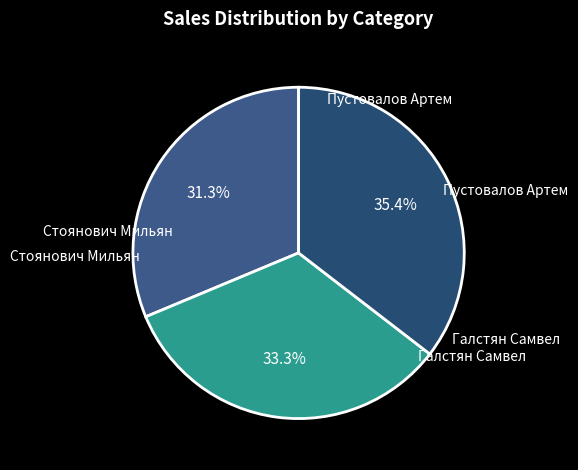

How many segments does this pie chart have?

3